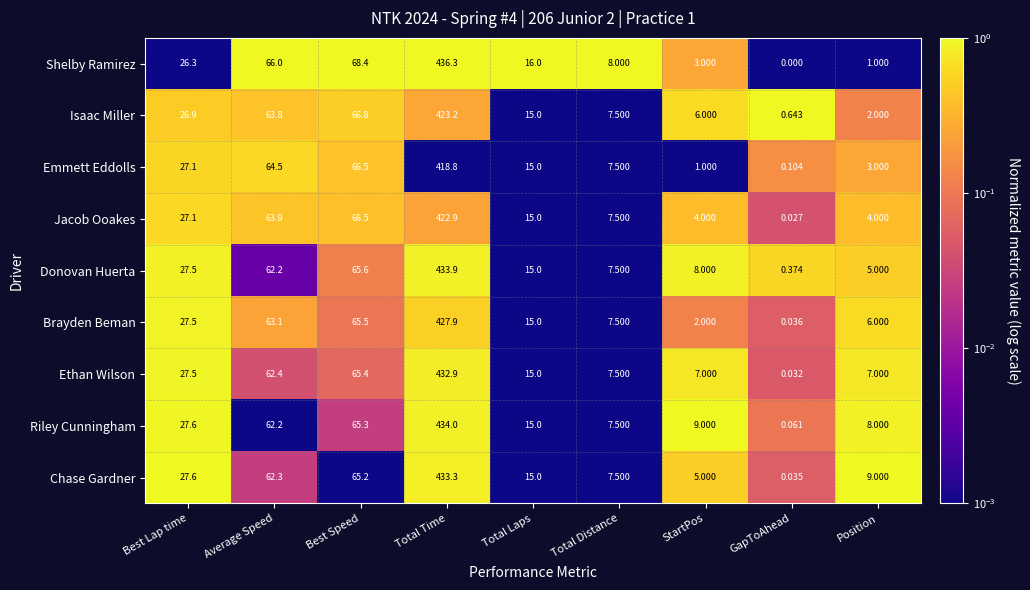

At Total Time, list the series in order from smallest to largest.

Emmett Eddolls, Jacob Ooakes, Isaac Miller, Brayden Beman, Ethan Wilson, Chase Gardner, Donovan Huerta, Riley Cunningham, Shelby Ramirez